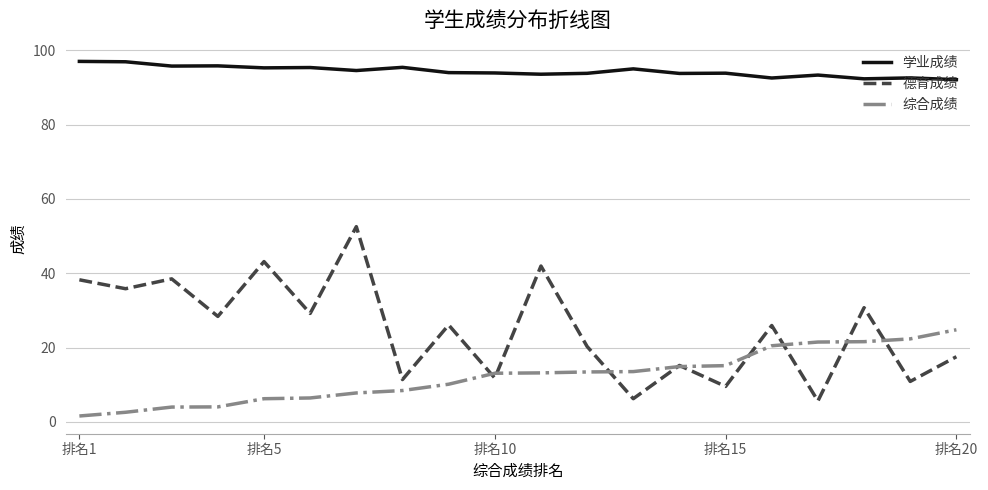

List the series in order of their peak value, highest first.

学业成绩, 德育成绩, 综合成绩